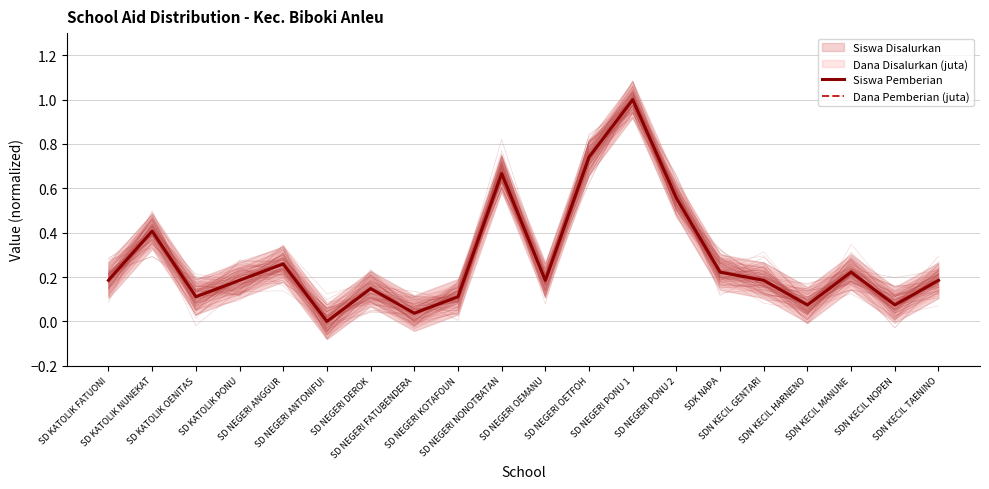

Reading left to right, extract all data points from this chart.

Siswa Pemberian: 0.2	0.4	0.1	0.2	0.3	0.0	0.1	0.0	0.1	0.7	0.2	0.7	1.0	0.6	0.2	0.2	0.1	0.2	0.1	0.2
Dana Pemberian (juta): 0.2	0.4	0.1	0.2	0.3	0.0	0.1	0.0	0.1	0.7	0.2	0.7	1.0	0.6	0.2	0.2	0.1	0.2	0.1	0.2